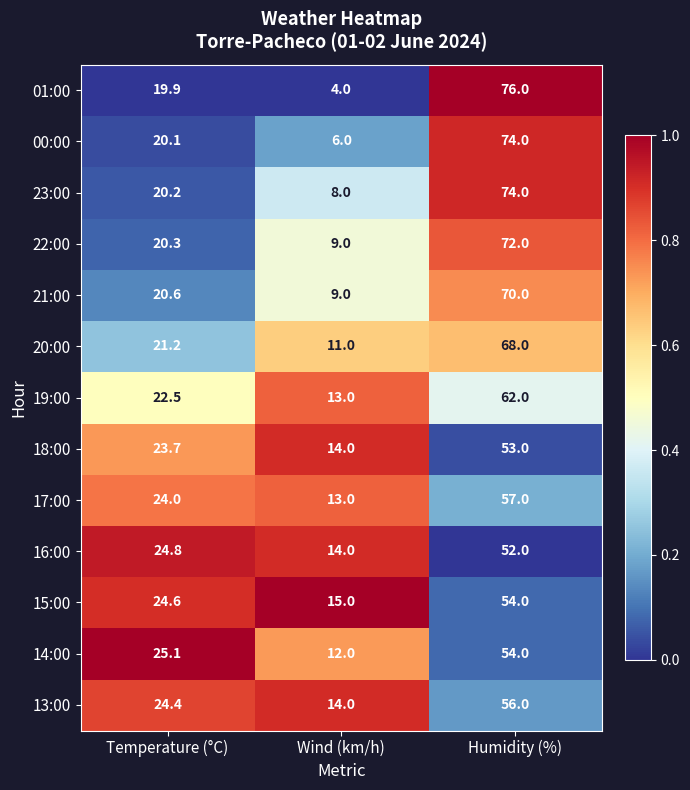

Which label corresponds to the smallest value in the chart?

Wind (km/h)